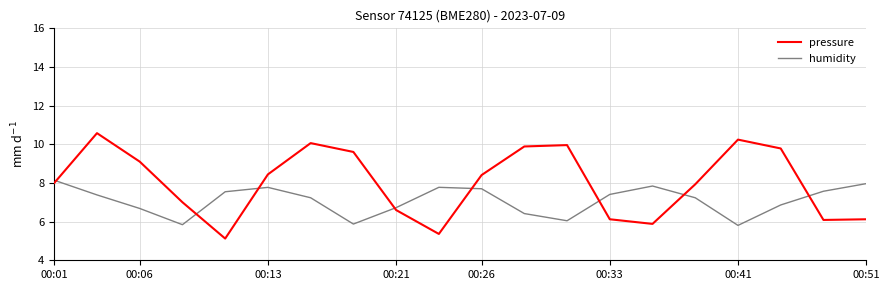

Which series has the widest spread of values?

pressure